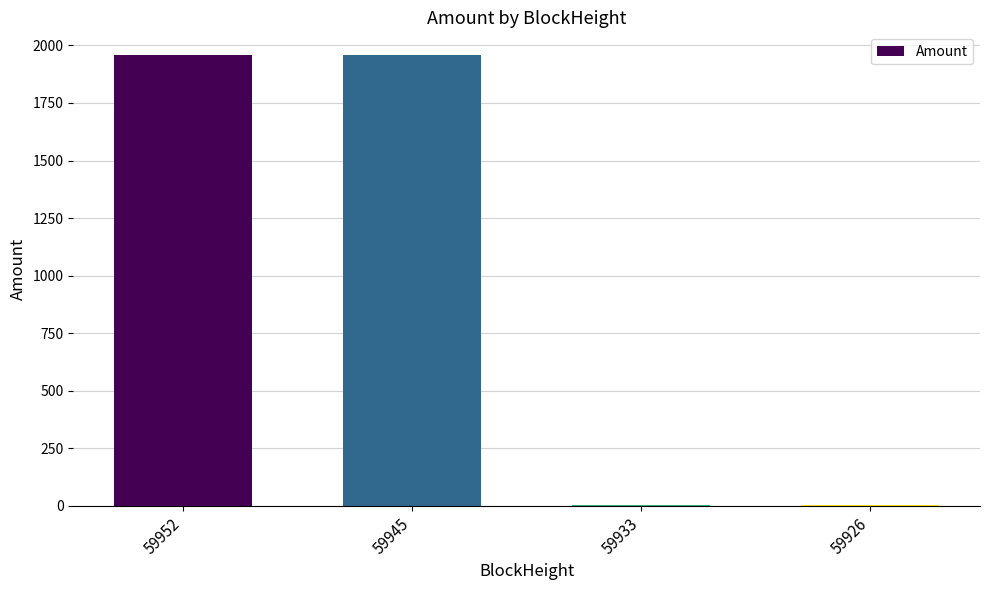

True or false: the data shows 1959.0 at 59952.

True